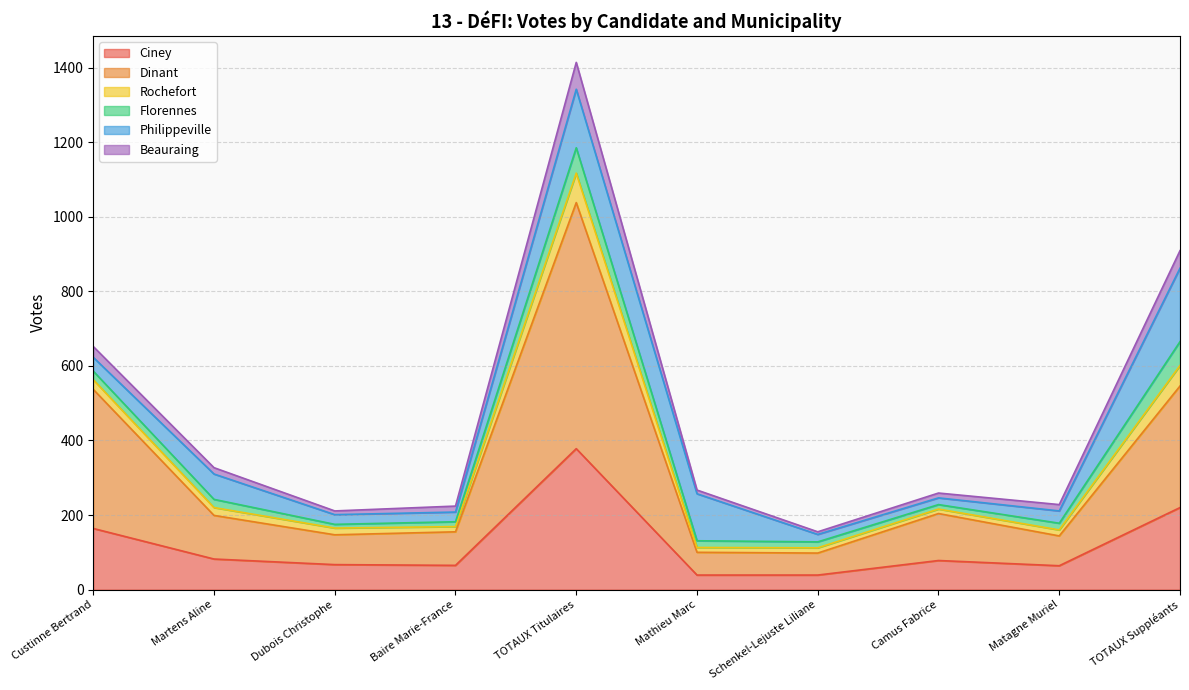

True or false: Ciney has a value of 39 at Mathieu Marc.

True